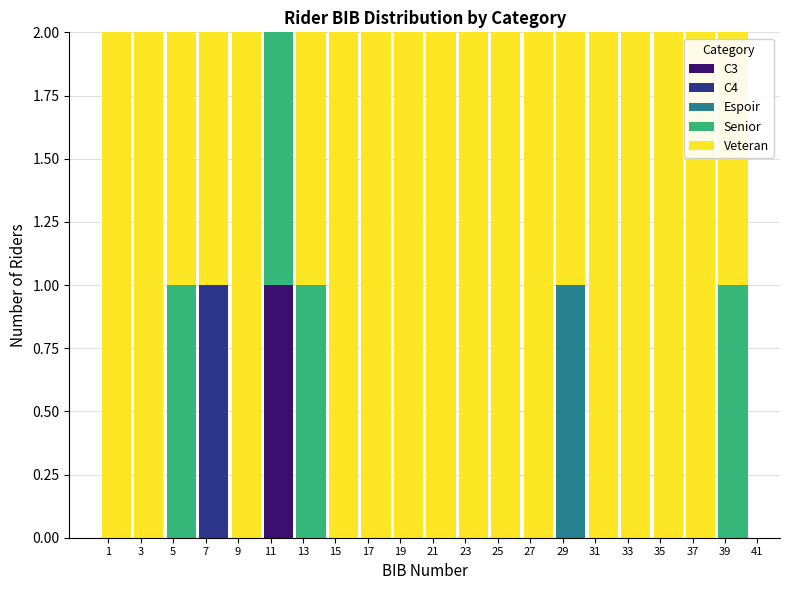

Reading left to right, list every stacked bar in this chart as the range it spans on the x-axis followed by its total height. The values are not printed on the chart, so give them approximately, as read against the axis.

0.5 to 2.5: 2
2.5 to 4.5: 2
4.5 to 6.5: 2
6.5 to 8.5: 2
8.5 to 10.5: 2
10.5 to 12.5: 2
12.5 to 14.5: 2
14.5 to 16.5: 2
16.5 to 18.5: 2
18.5 to 20.5: 2
20.5 to 22.5: 2
22.5 to 24.5: 2
24.5 to 26.5: 2
26.5 to 28.5: 2
28.5 to 30.5: 2
30.5 to 32.5: 2
32.5 to 34.5: 2
34.5 to 36.5: 2
36.5 to 38.5: 2
38.5 to 40.5: 2